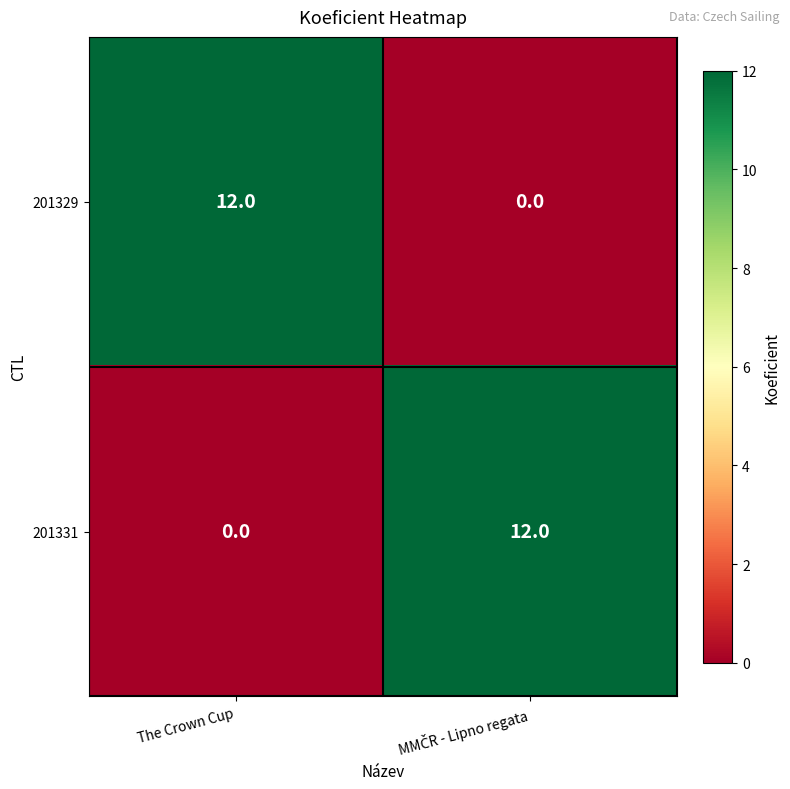

The value of 201331 at The Crown Cup is 0. True or false?

True